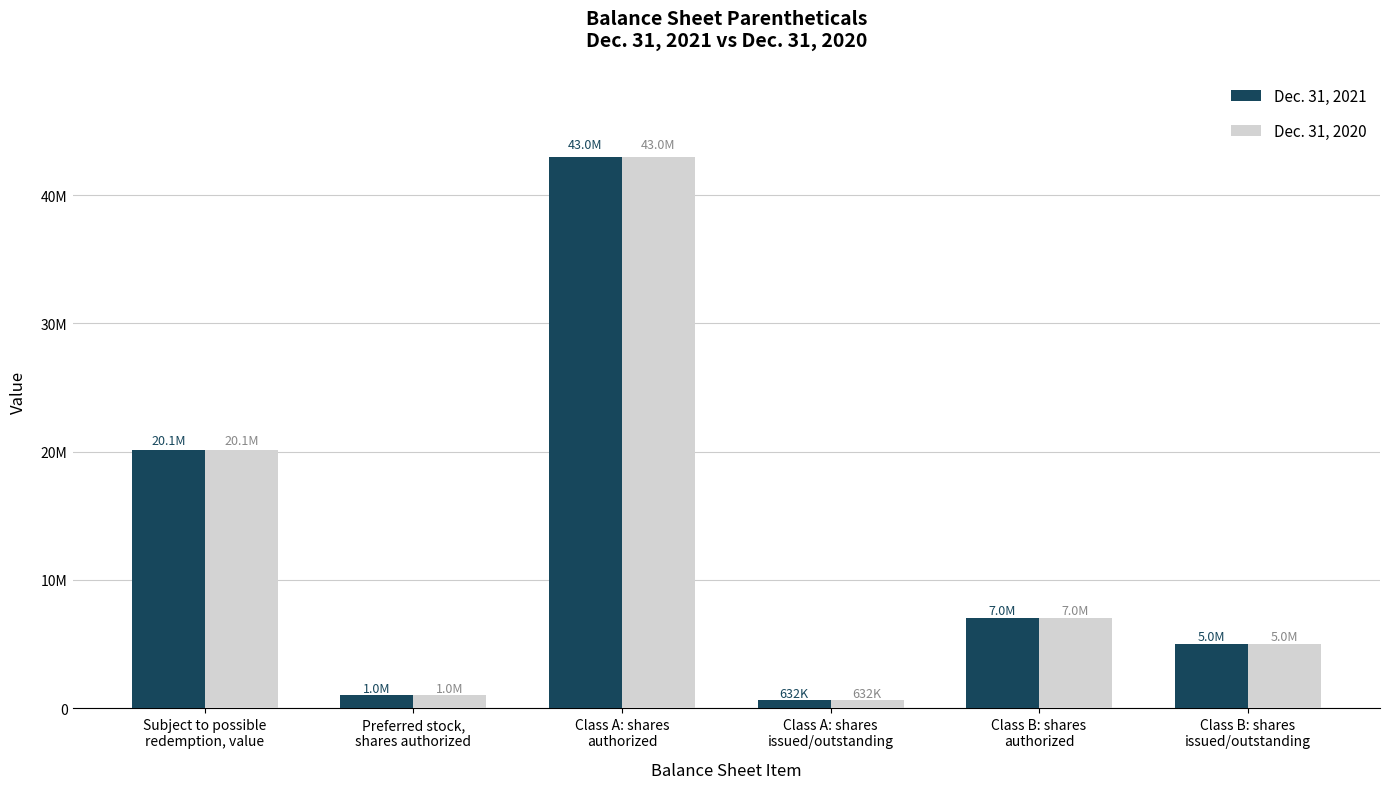

What are all the series names shown in the legend?

Dec. 31, 2021, Dec. 31, 2020